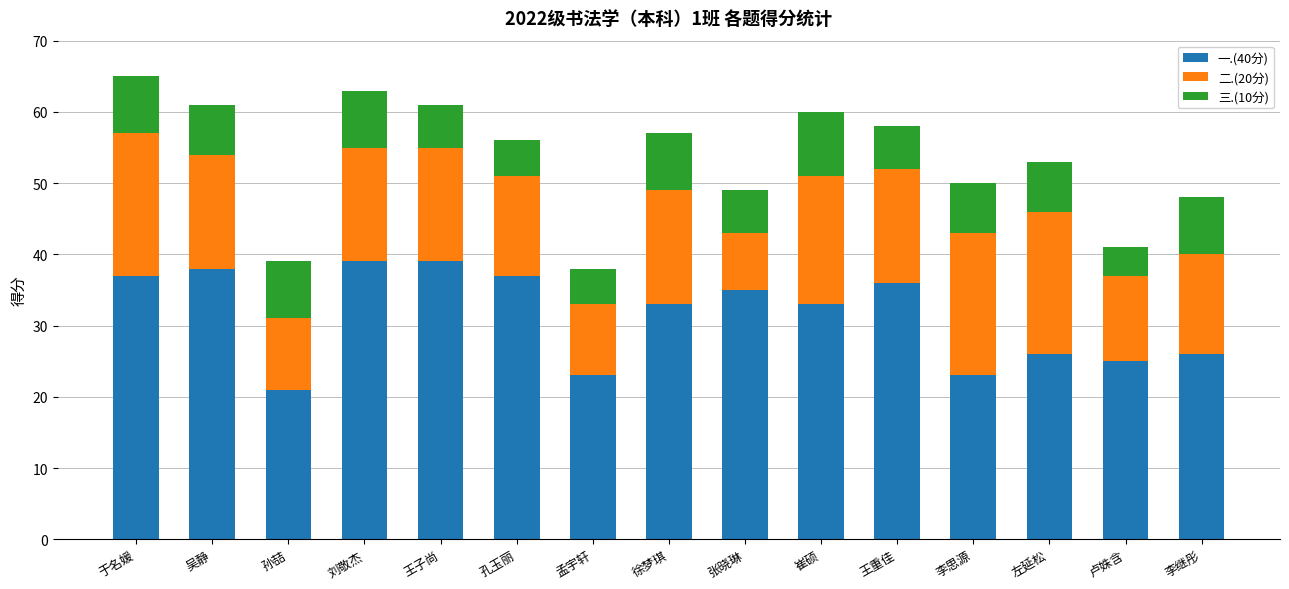

What is the minimum value for 一.(40分)?

21